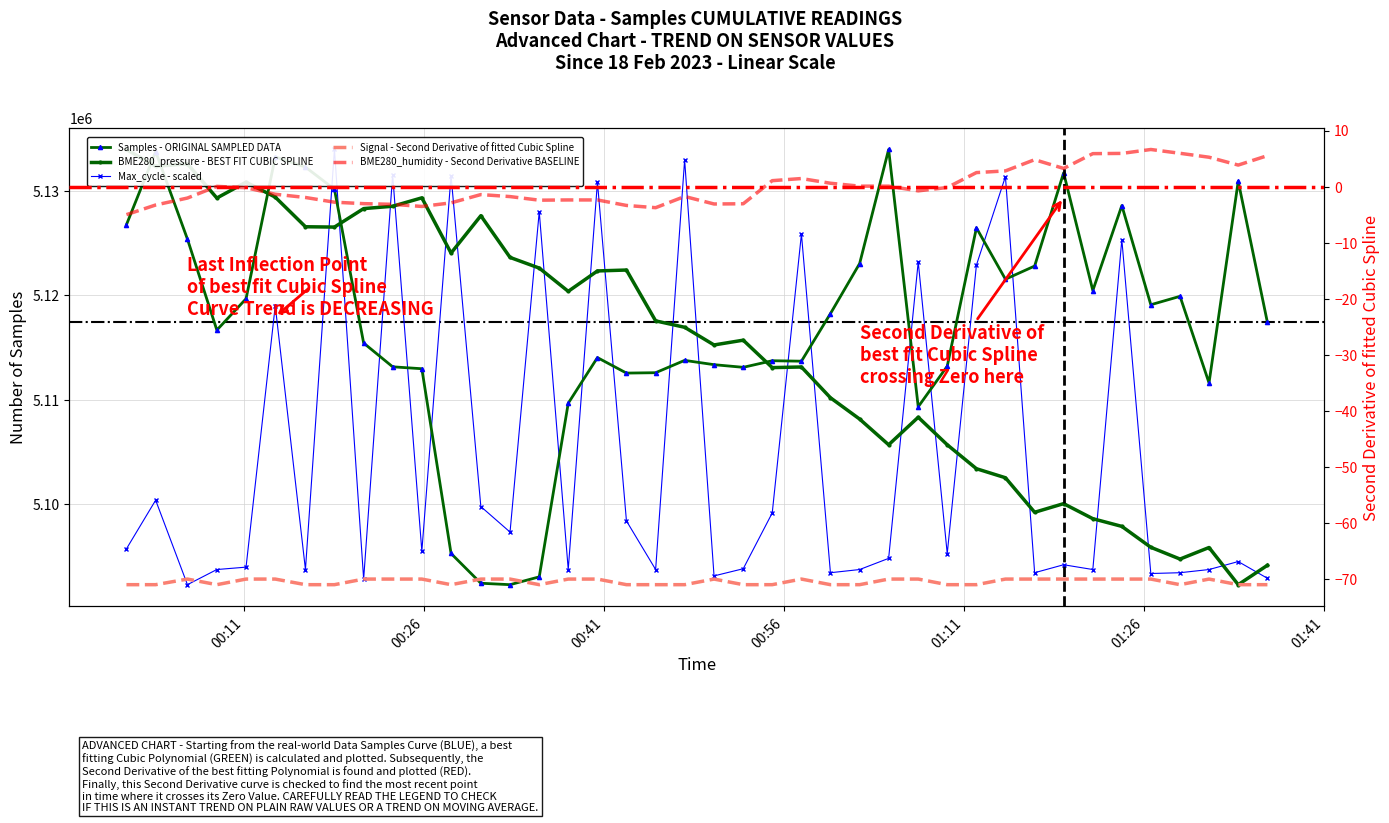

At how many categories does at least one series exceed 242857?

40